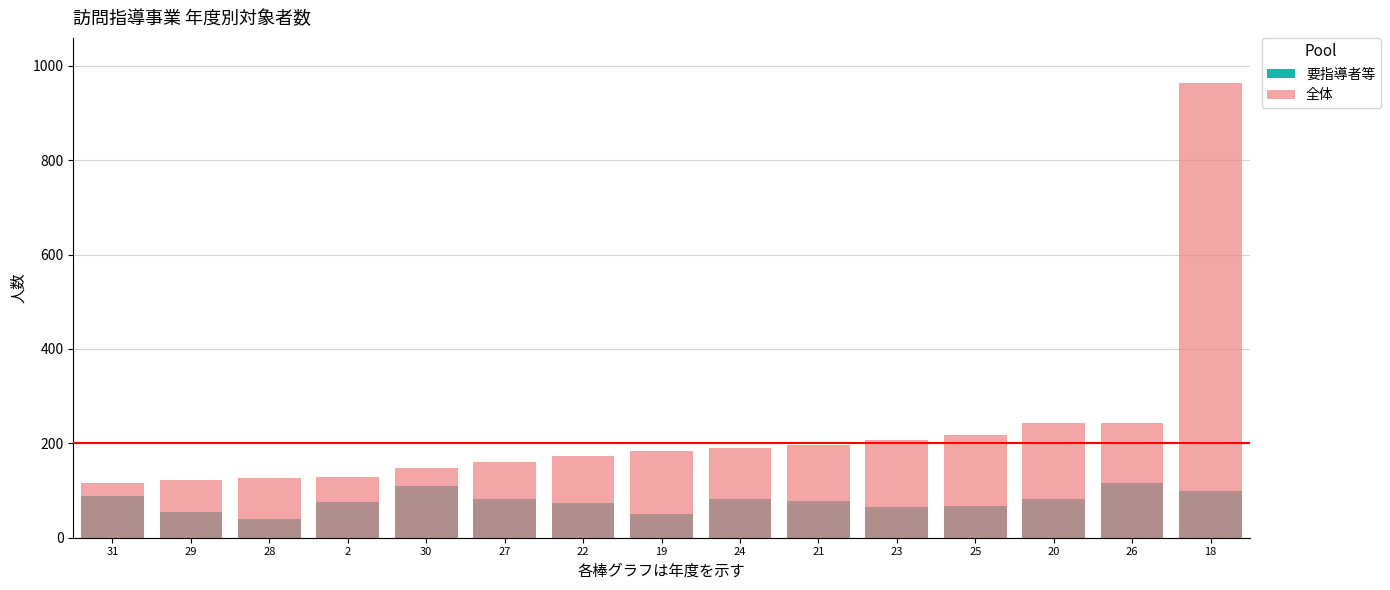

What is the average value of the 要指導者等 series?

78